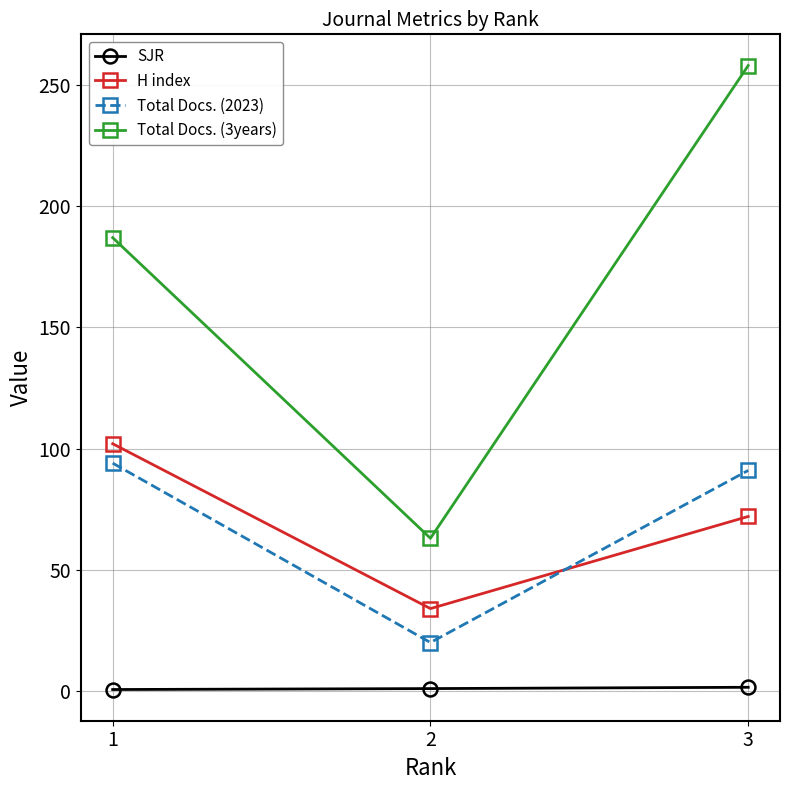

Is it true that H index equals 34.0 at 2?

True